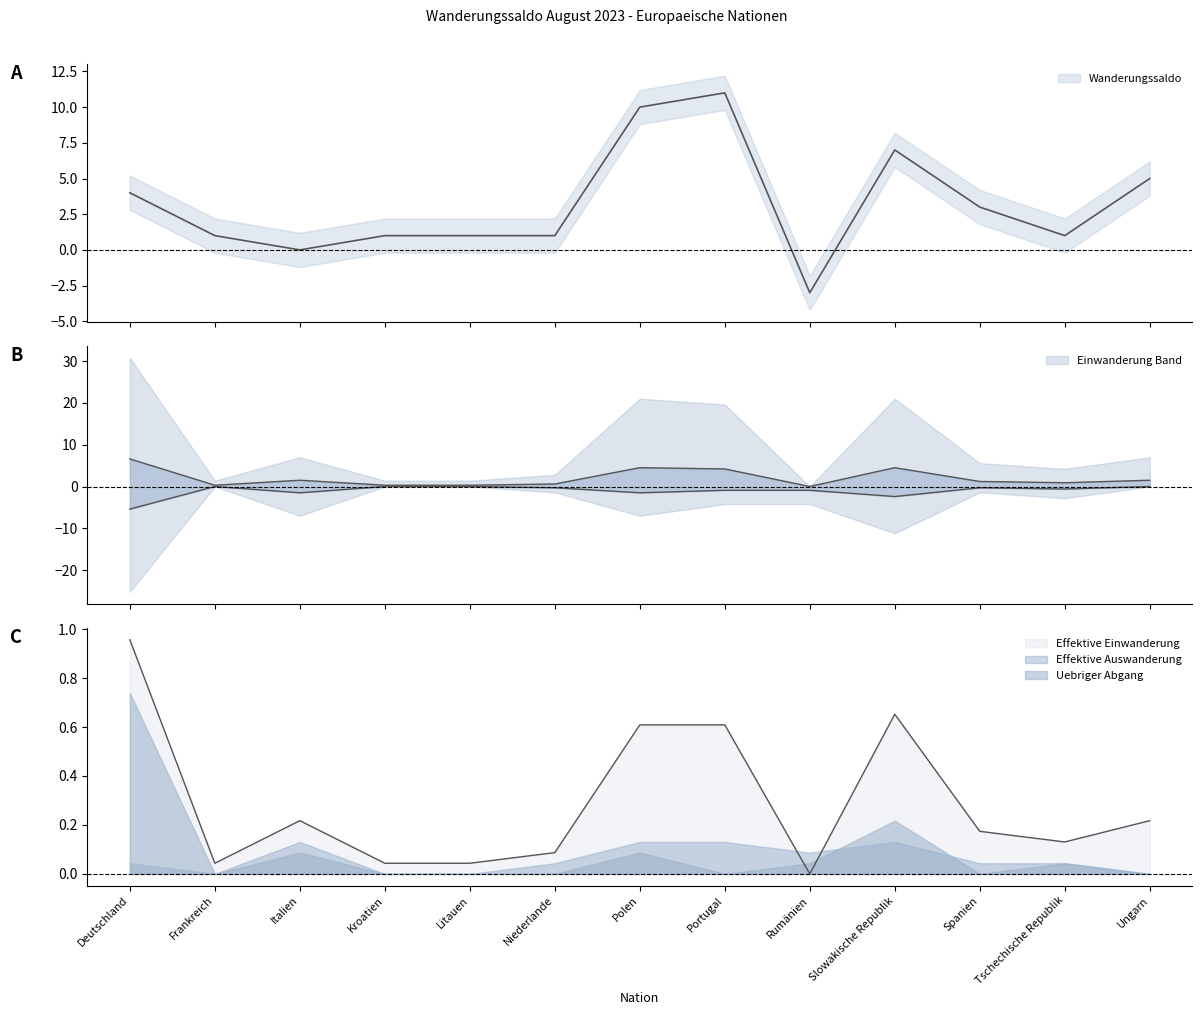

True or false: Total Auswanderung and Total Einwanderung intersect in this chart.

False